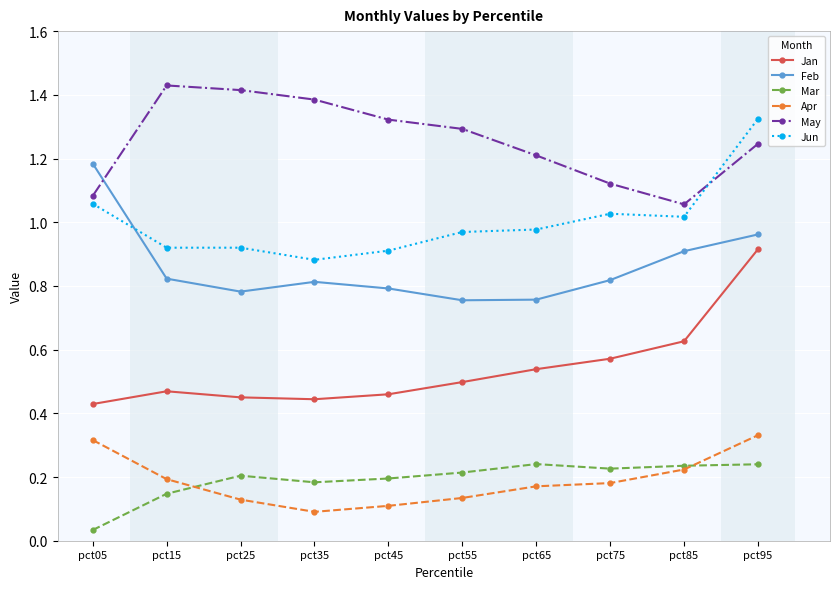

What is the sum of the Jun values at pct65 and pct15?

1.9